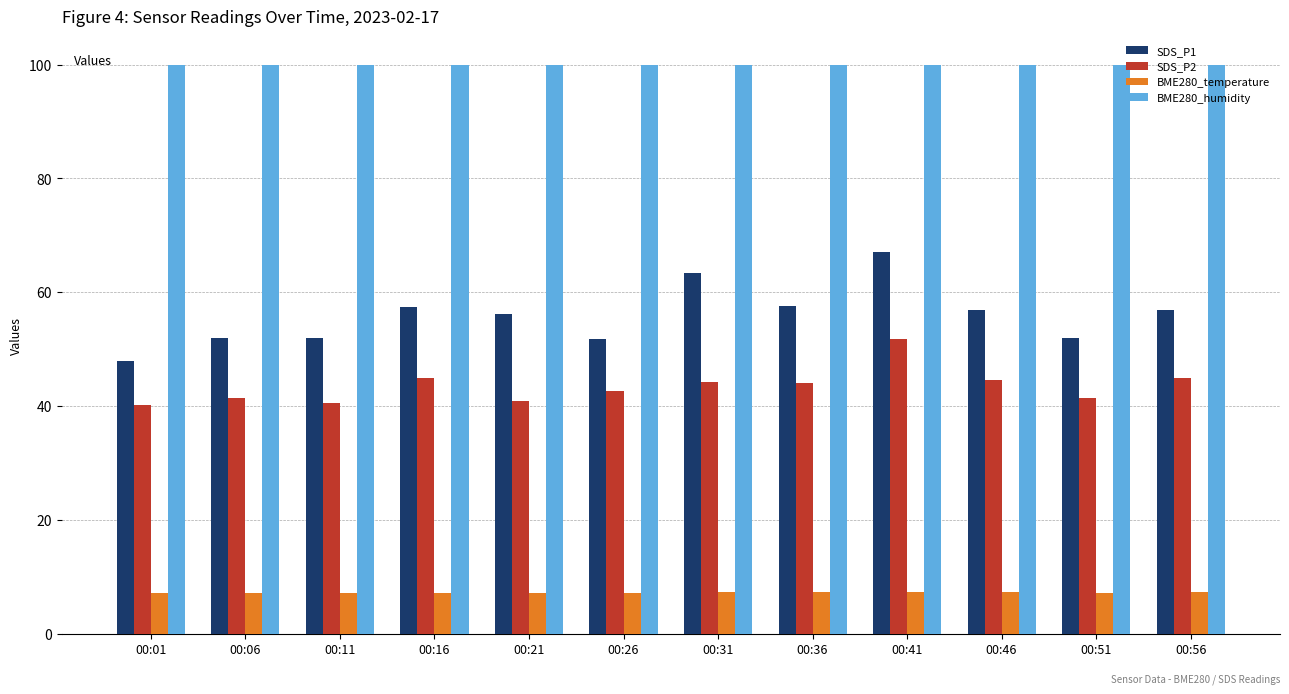

Are the bars horizontal?

No